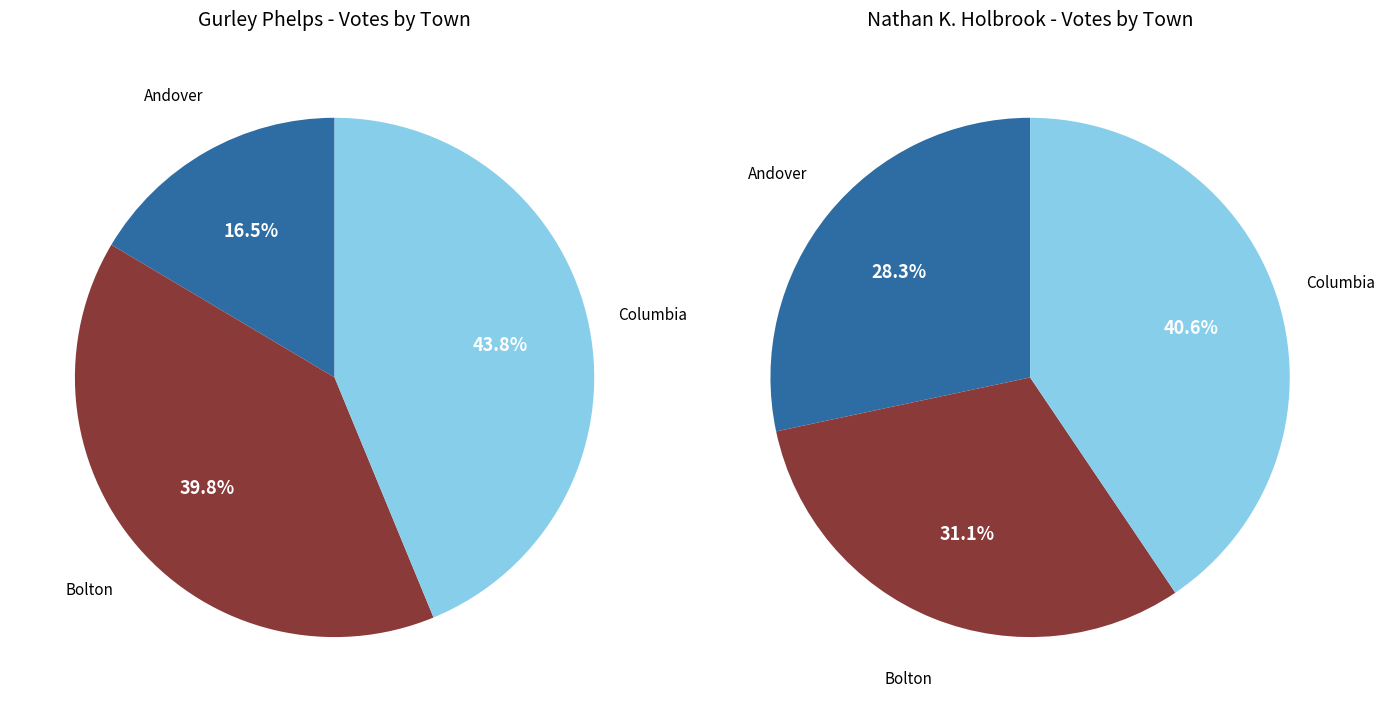

True or false: Columbia accounts for 56% of the total.

False